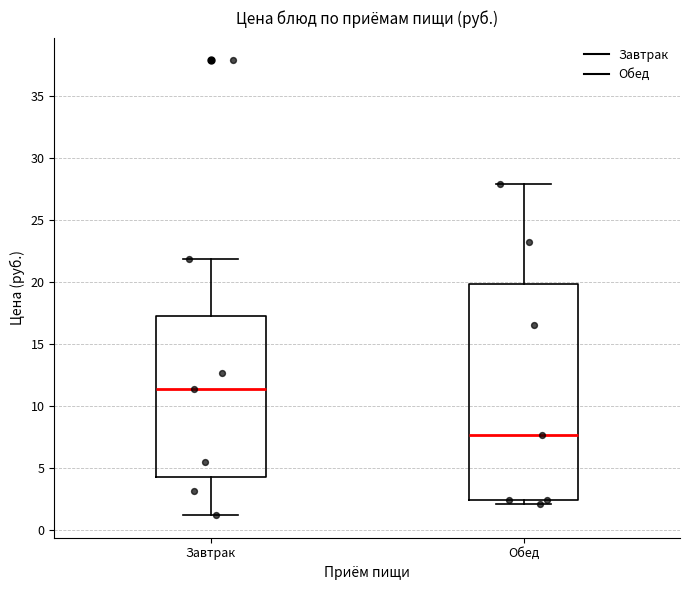

Reading left to right, transcribe this box plot: for each box, give where its median line is, the range the box spans, and where its two whiskers end, as read against the y-axis. The values are not printed on the chart, so give them approximately, as read against the axis.

Завтрак: median 11.5, box 4.5 to 17.5, whiskers 1.0 to 22.0
Обед: median 7.5, box 2.5 to 20.0, whiskers 2.0 to 28.0